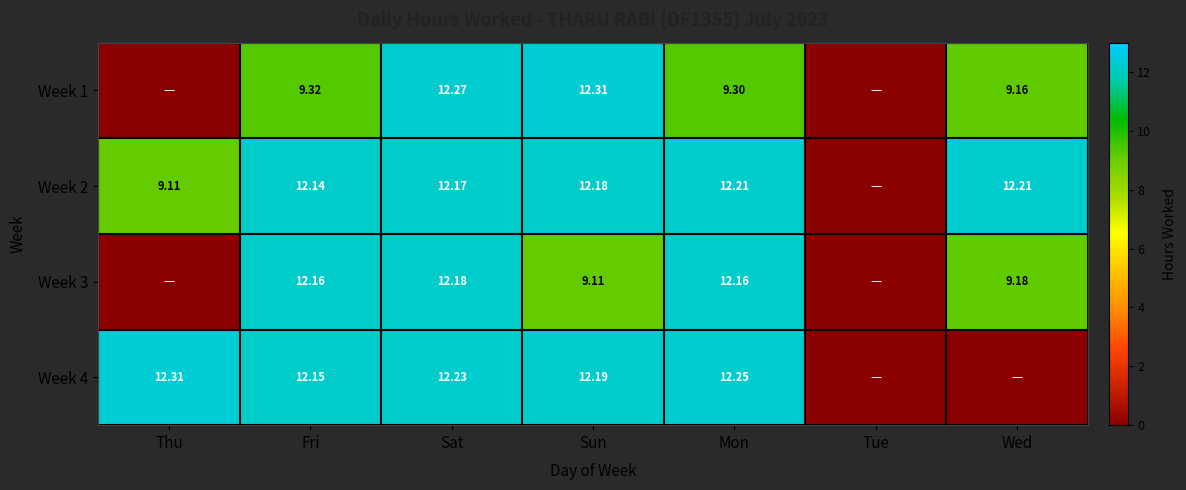

Is the value of Week 2 at Sun greater than the value of Week 1 at Sat?

No